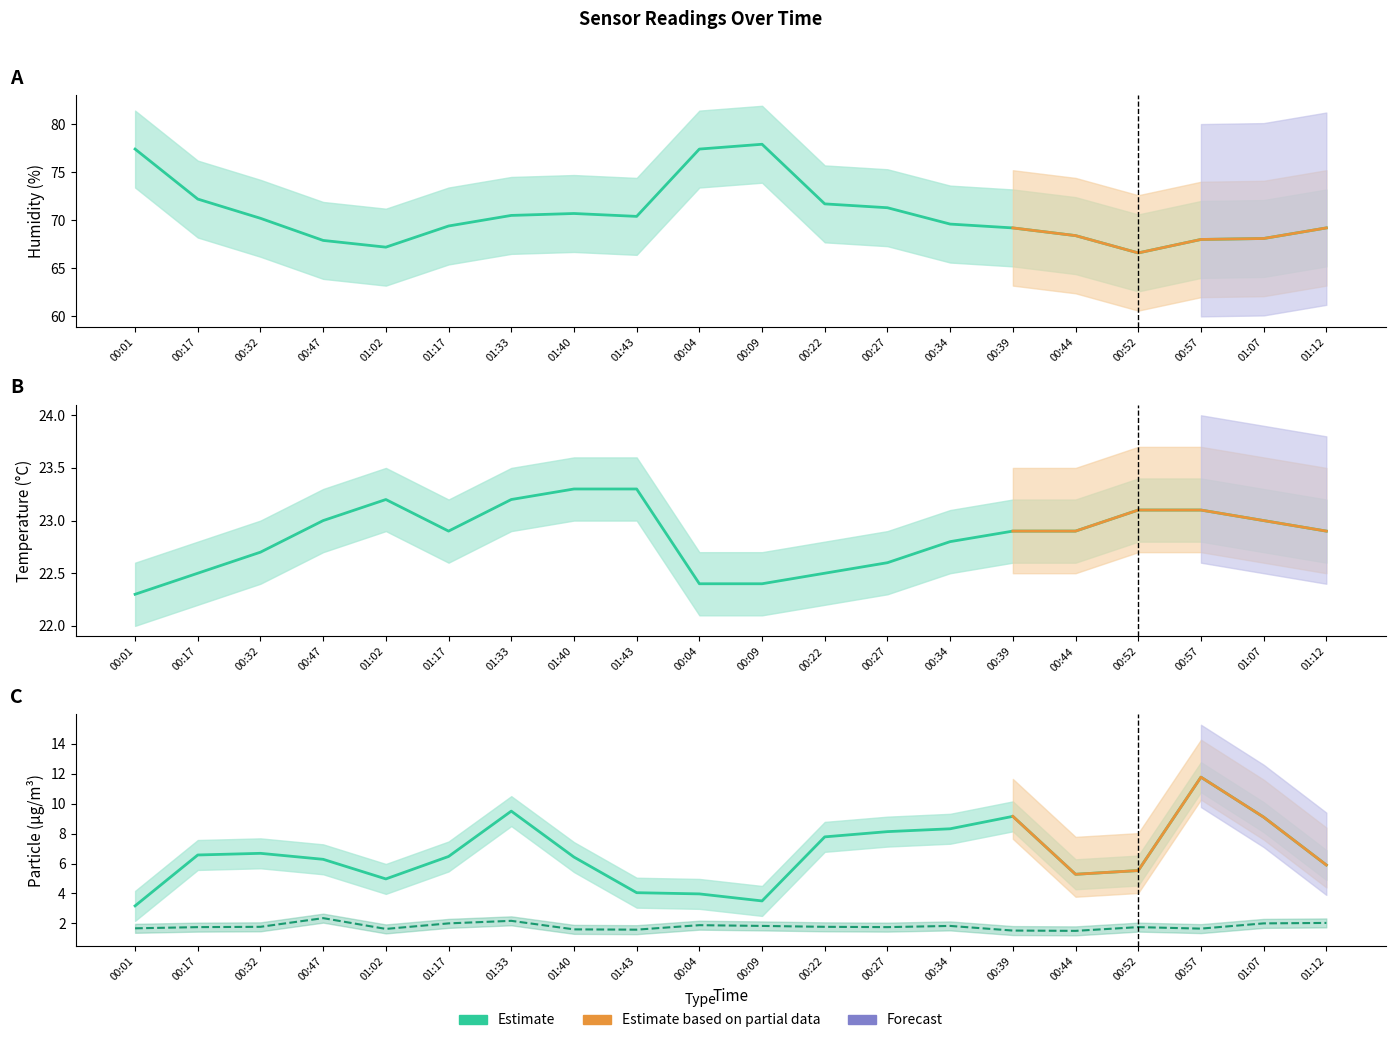

What is the spread (max minus min) of values at 00:39?

67.7